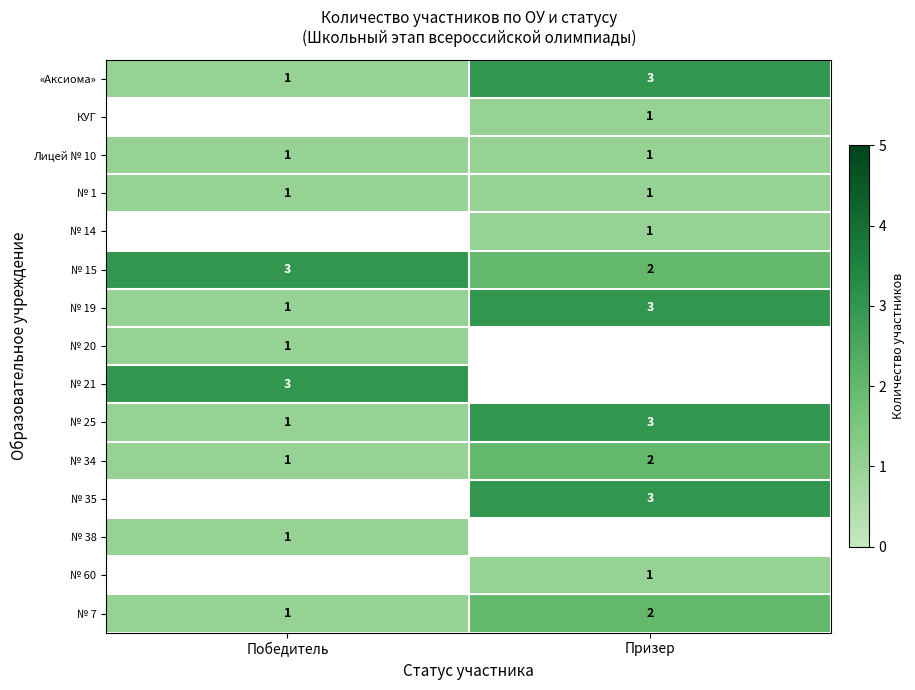

Is it true that № 19 equals 3 at Призер?

True